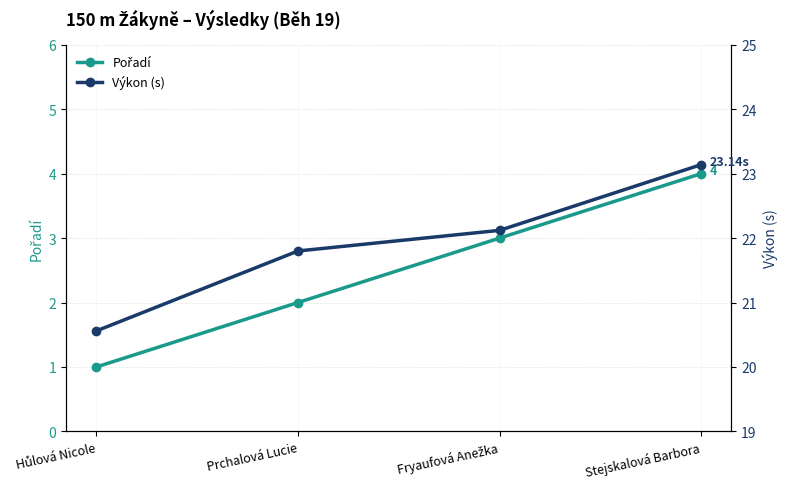

How many Pořadí values are between 2 and 4?

3